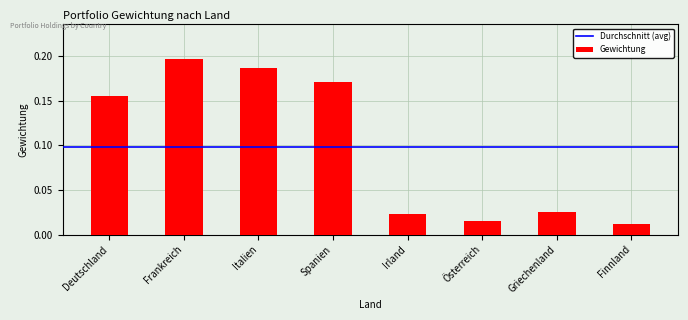

Which has a higher value, Deutschland or Frankreich?

Frankreich